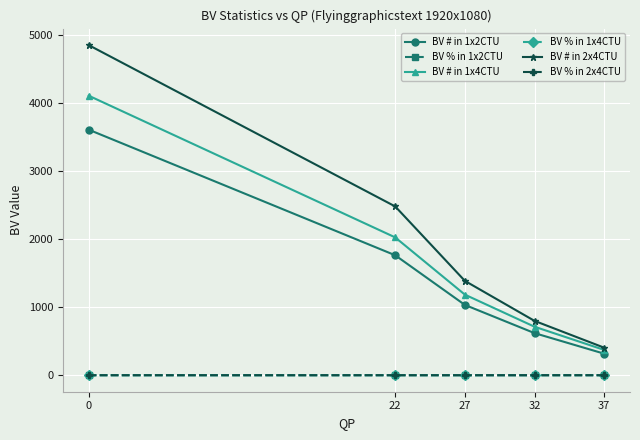

True or false: BV % in 1x2CTU has more than 2 interior local peaks.

False